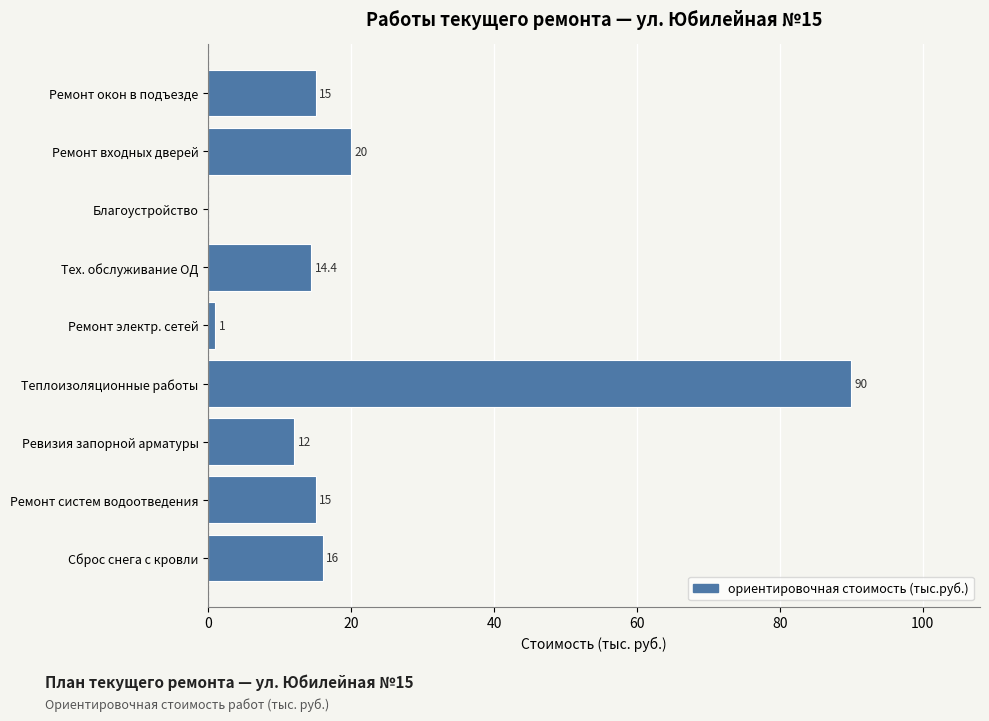

What is the ratio of the value at Ревизия запорной арматуры to the value at Ремонт систем водоотведения?

0.8